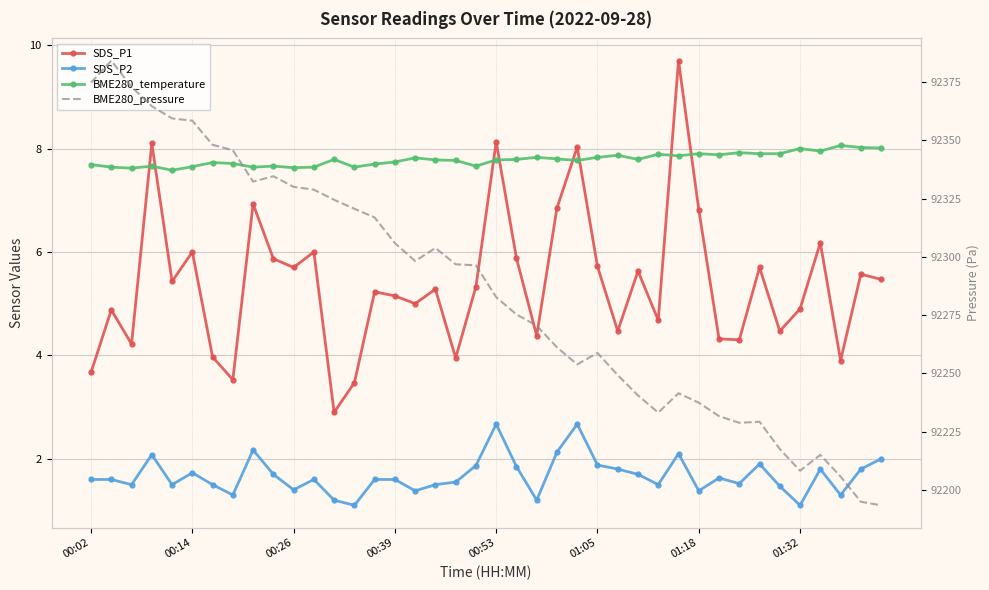

Which category has the highest value in the BME280_temperature series?

37